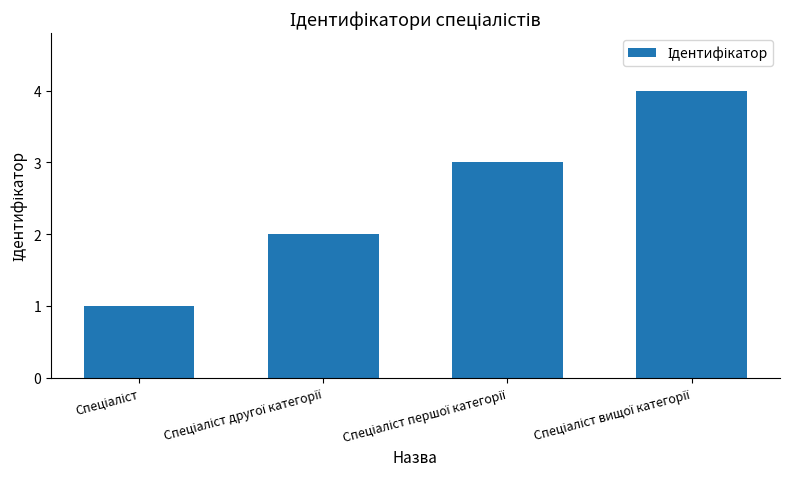

What is the greatest value displayed?

4